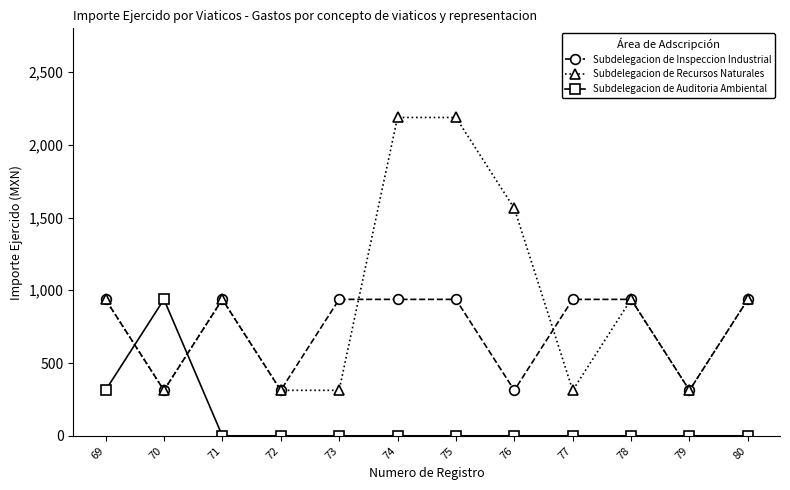

What is the difference between the maximum and minimum values in the Subdelegacion de Inspeccion Industrial series?

625.0